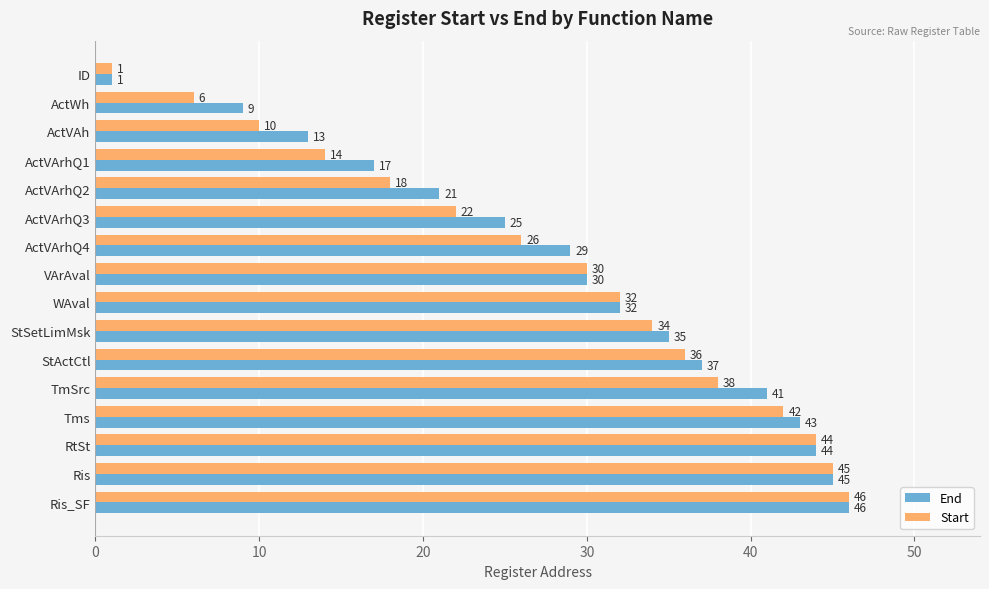

At how many categories does at least one series exceed 5?

15